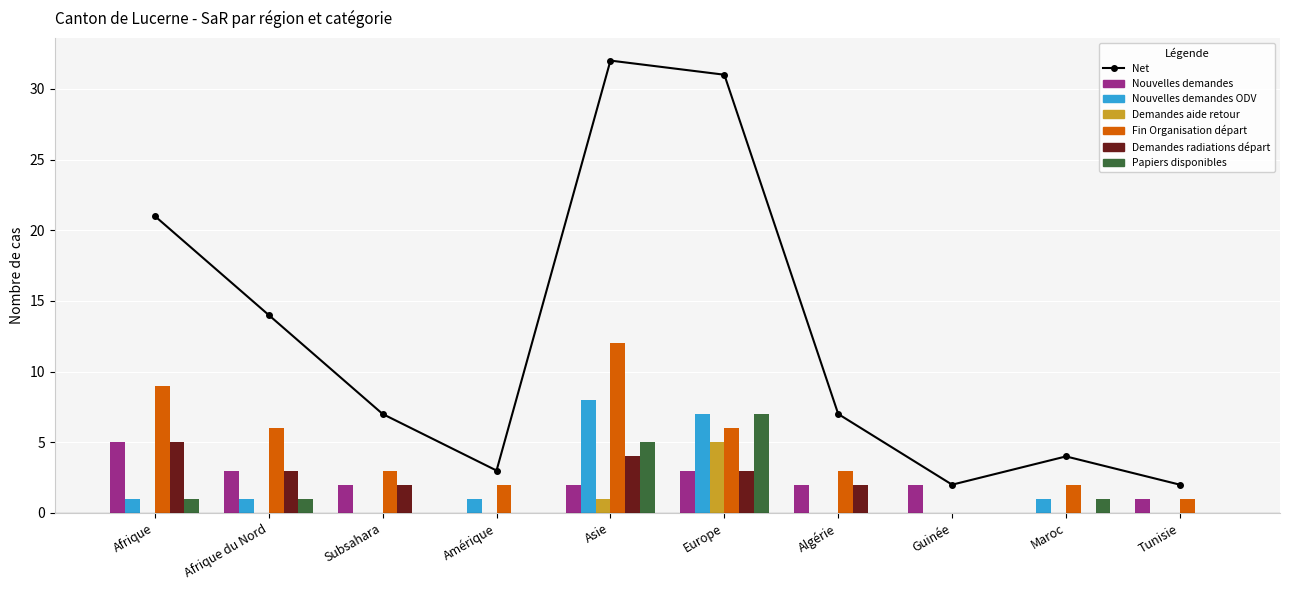

What is the total value across all series at Asie?

32